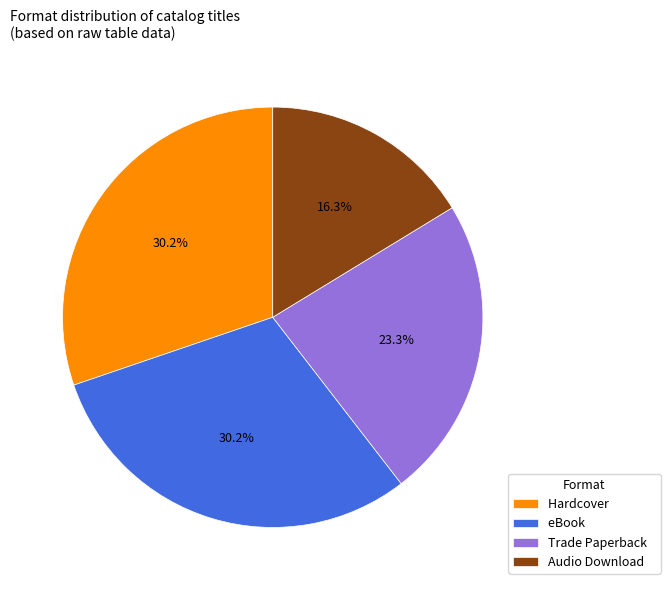

How many segments does this pie chart have?

4